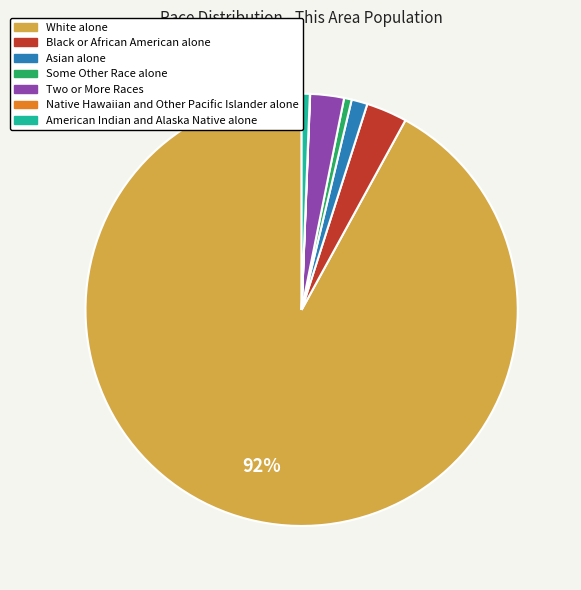

Between Asian alone and Black or African American alone, which is larger?

Black or African American alone